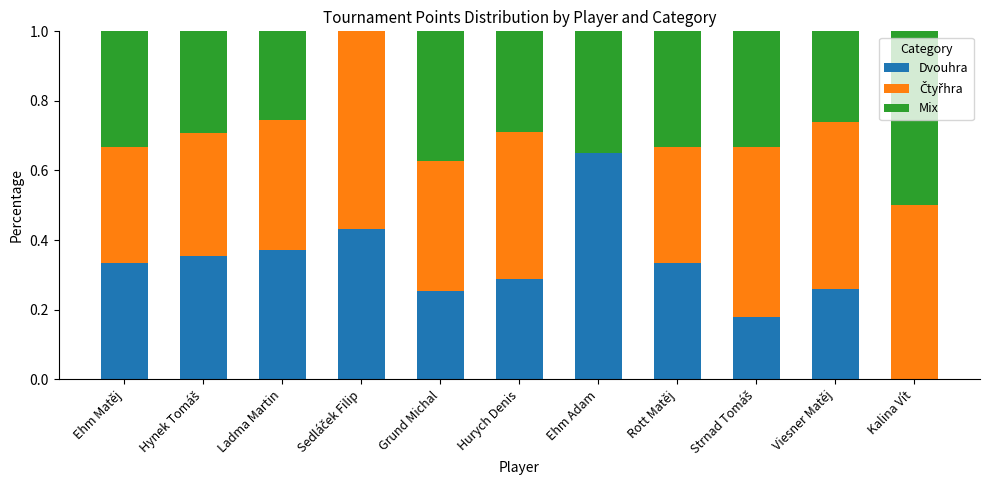

What is the total value across all series at Viesner Matěj?

1.0